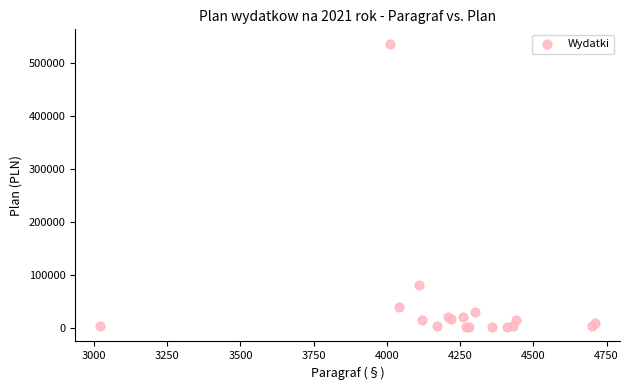

What Y value in the scatter plot is closest to 268746?

81000